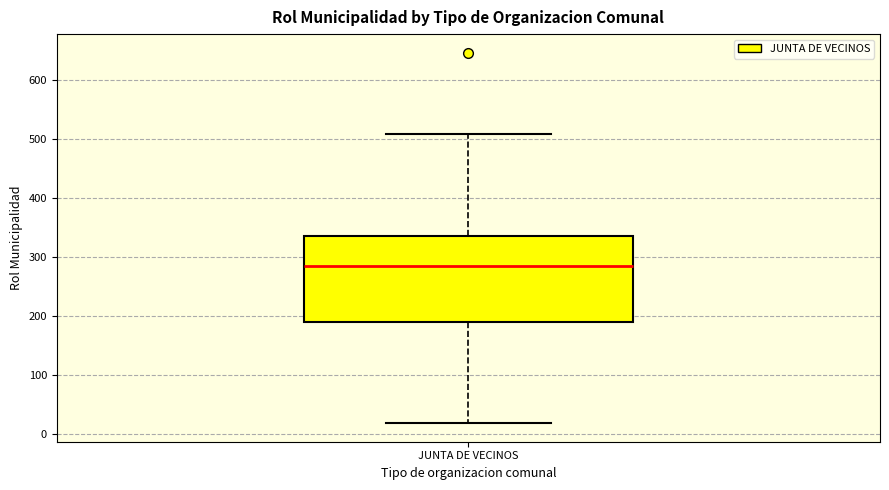

Where is the lower edge of the box for JUNTA DE VECINOS on the y-axis? The values are not printed on the chart, so give them approximately, as read against the axis.

190